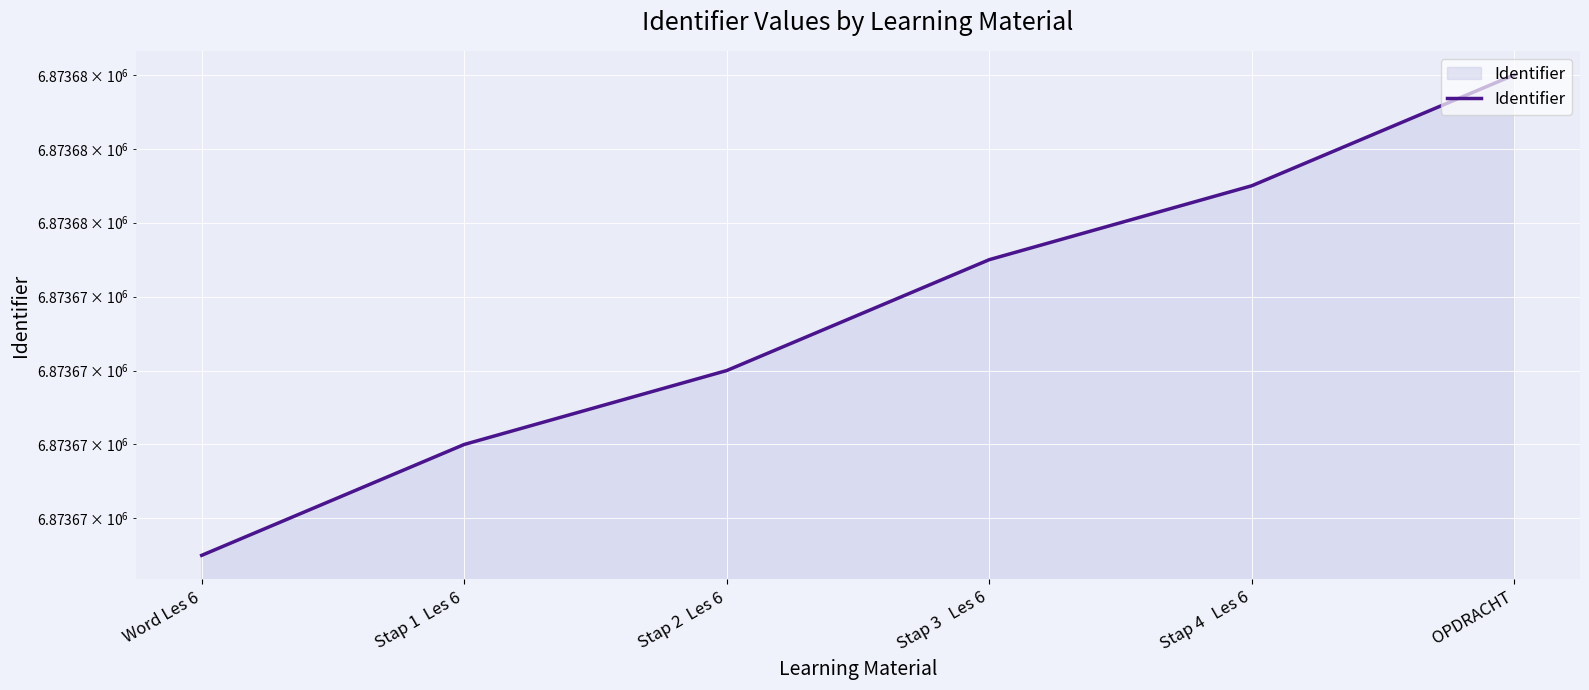

What is the difference between the values at Stap 2  Les 6 and Stap 4   Les 6?

5